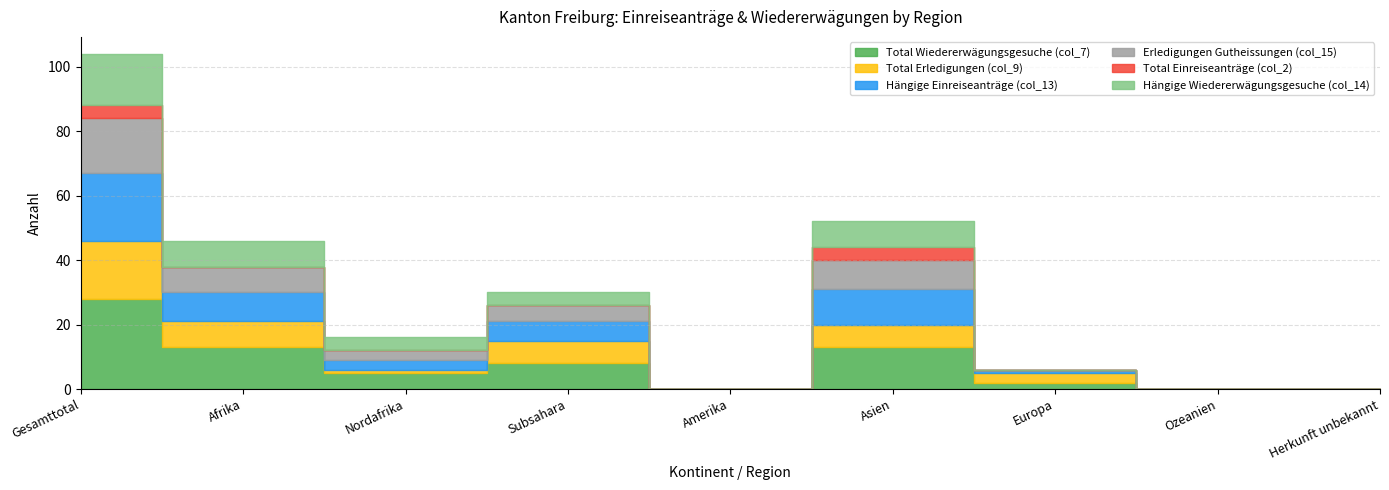

Reading left to right, transcribe all the data shown in this chart.

Total Wiedererwägungsgesuche (col_7): 28	13	5	8	0	13	2	0	0
Total Erledigungen (col_9): 18	8	1	7	0	7	3	0	0
Hängige Einreiseanträge (col_13): 21	9	3	6	0	11	1	0	0
Erledigungen Gutheissungen (col_15): 17	8	3	5	0	9	0	0	0
Total Einreiseanträge (col_2): 4	0	0	0	0	4	0	0	0
Hängige Wiedererwägungsgesuche (col_14): 16	8	4	4	0	8	0	0	0